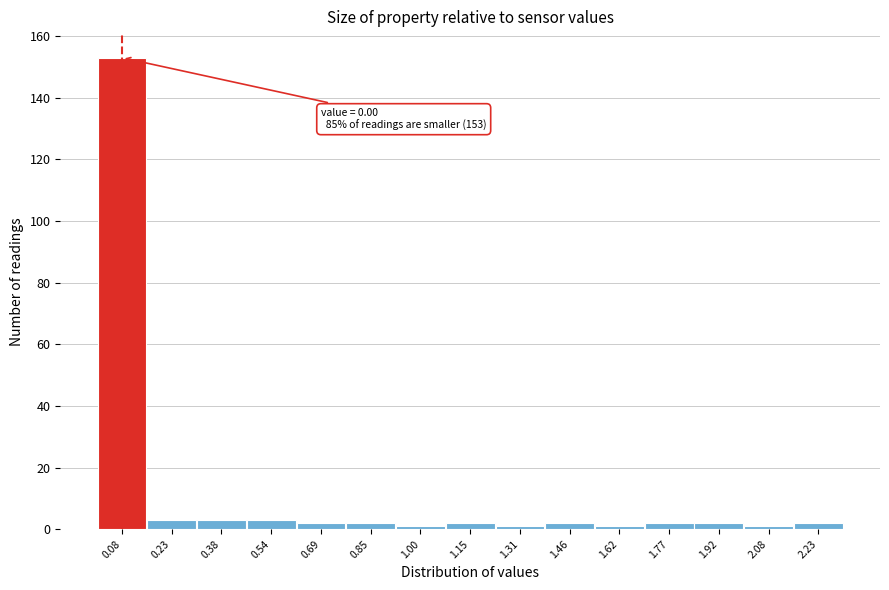

Over which range of the x-axis is the bar tallest?

0.000 to 0.154